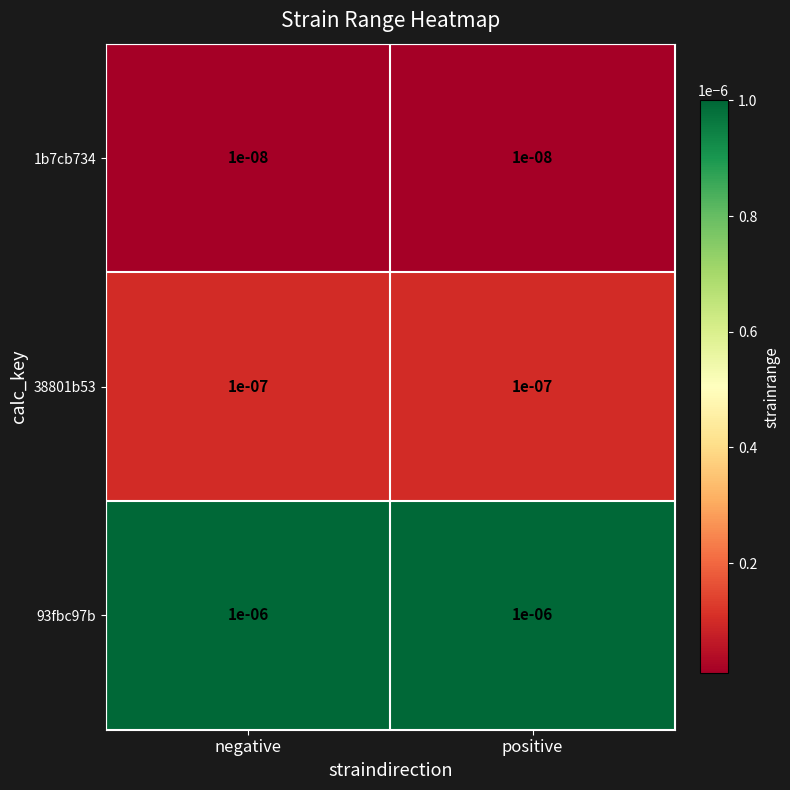

Rank the series at positive from highest to lowest value.

93fbc97b, 38801b53, 1b7cb734